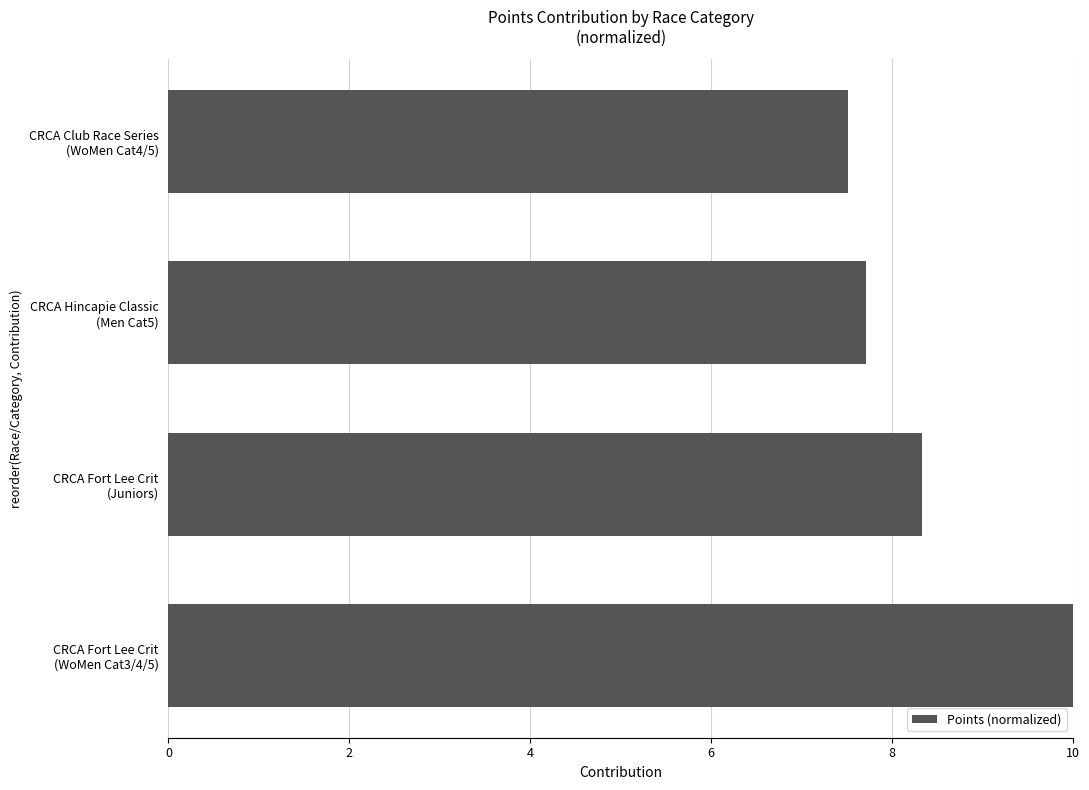

What is the difference between the second highest and second lowest values?

0.6